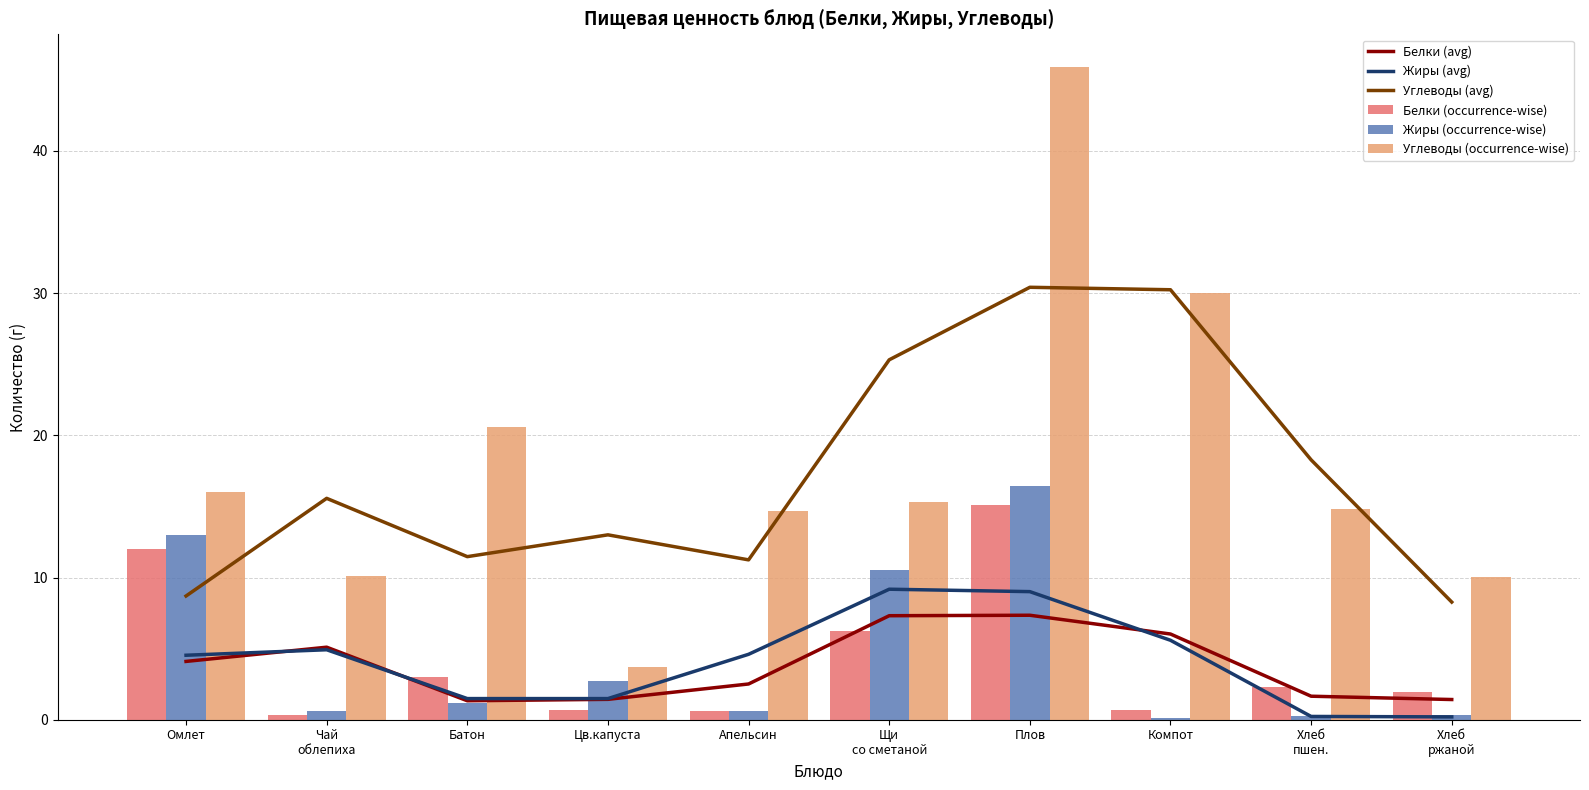

What is the sum of all Жиры (avg) values?

41.2